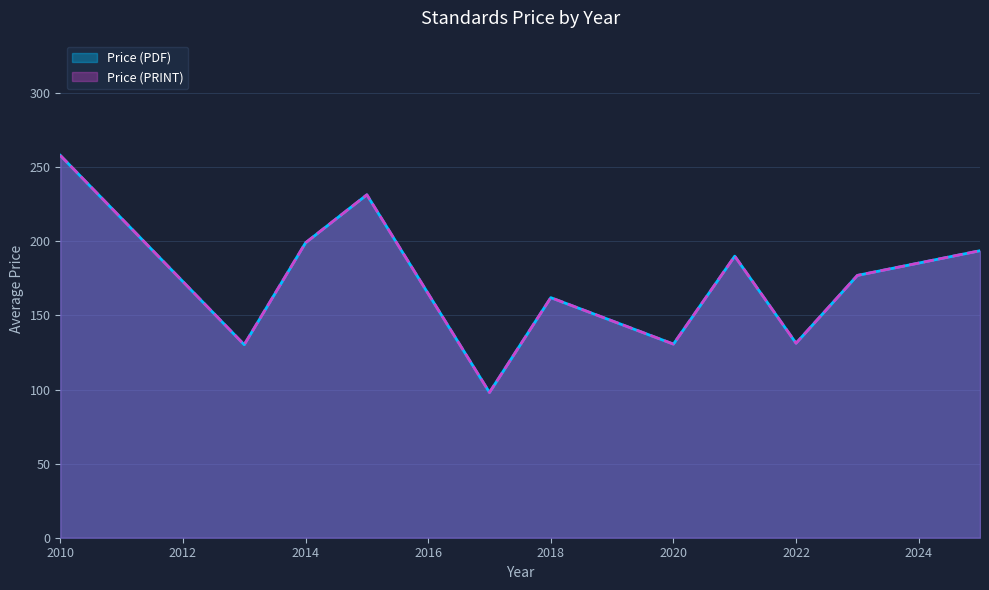

Which series has the largest total across all categories?

Price (PDF)